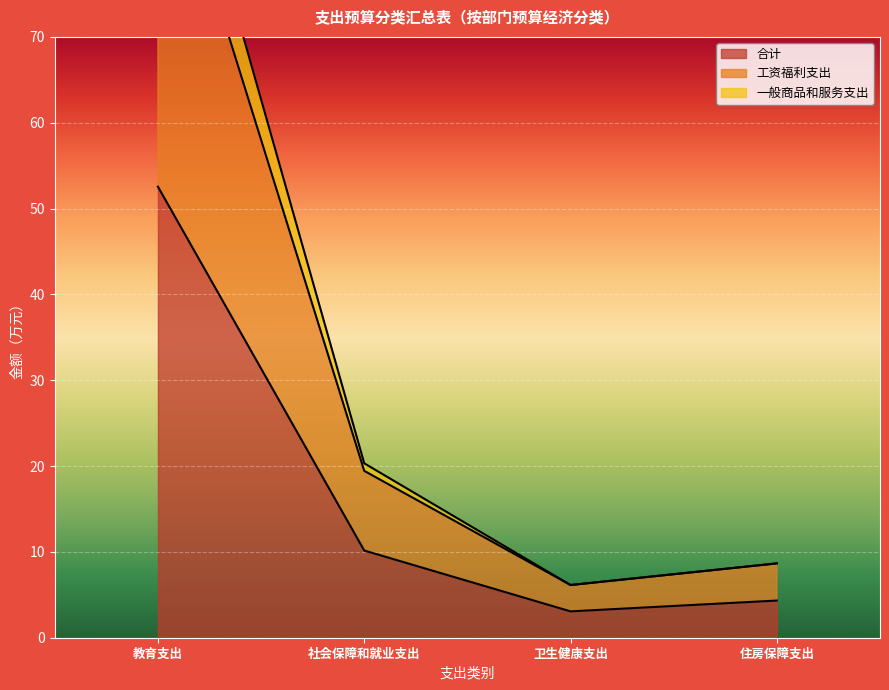

What is the maximum value for 一般商品和服务支出?

105.1